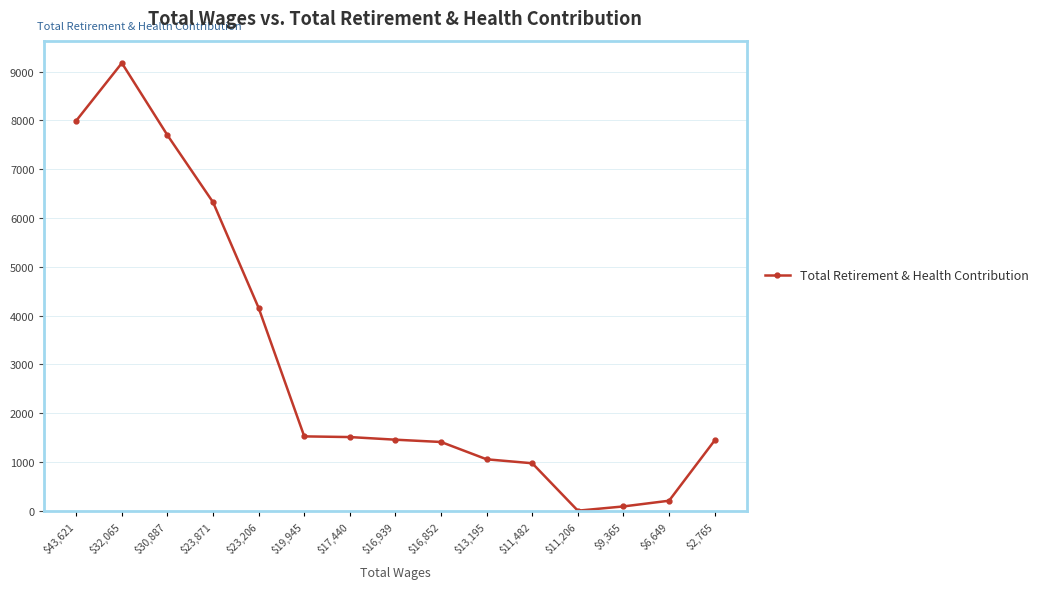

What is the maximum value shown in the chart?

9176